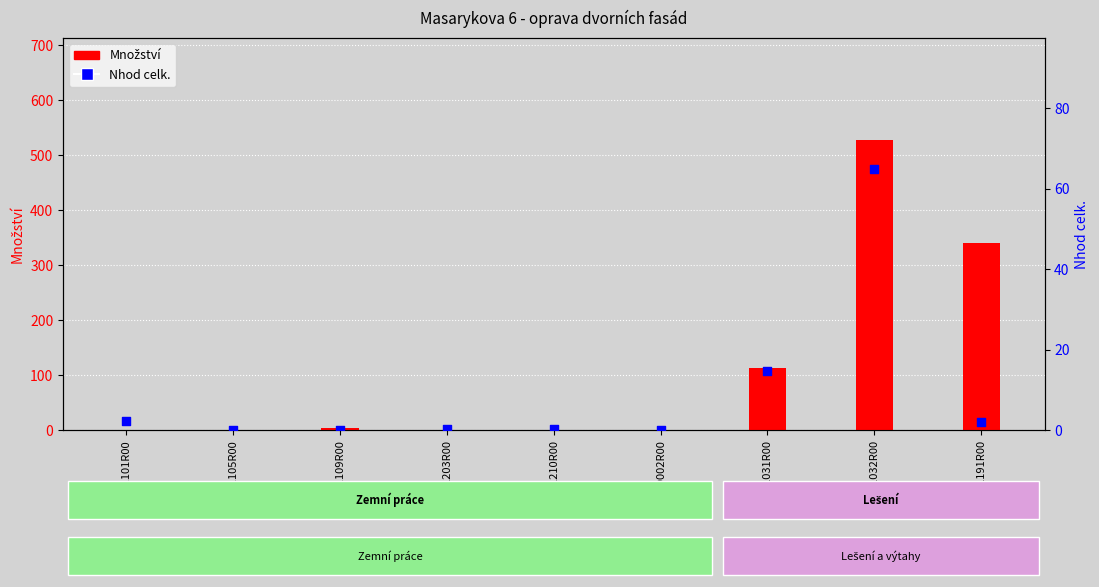

Which series has the widest spread of Y values?

Množství